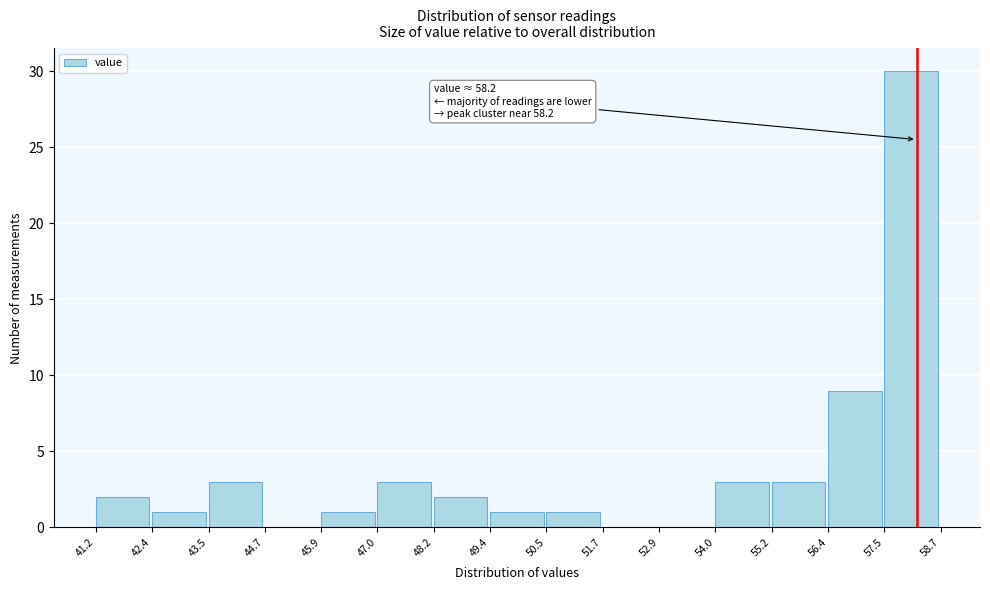

Which range on the x-axis has the tallest bar?

57.5 to 58.7